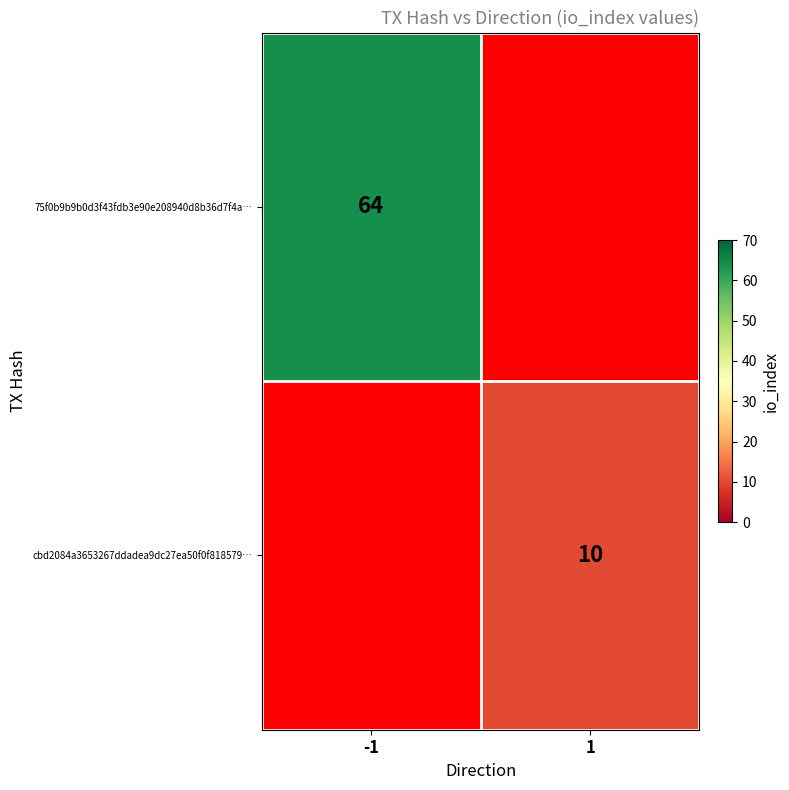

The 75f0b9b9b0d3f43fdb3e90e208940d8b36d7f4a… series shows 26 at -1. True or false?

False